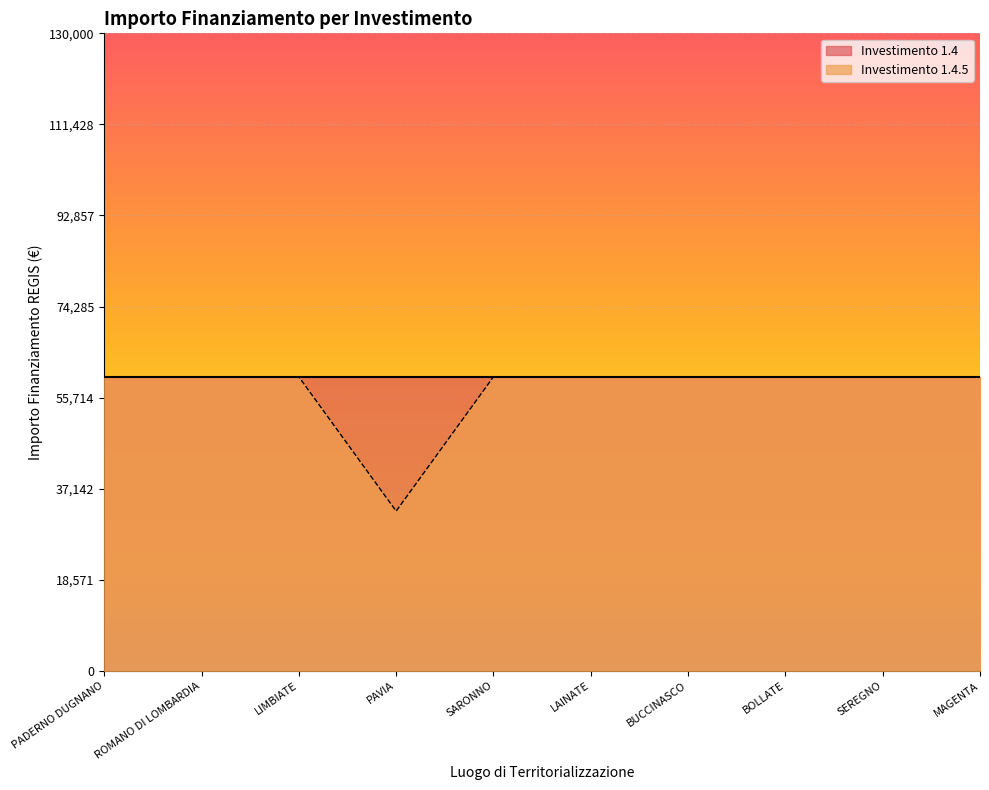

What is the sum of all values?

572283